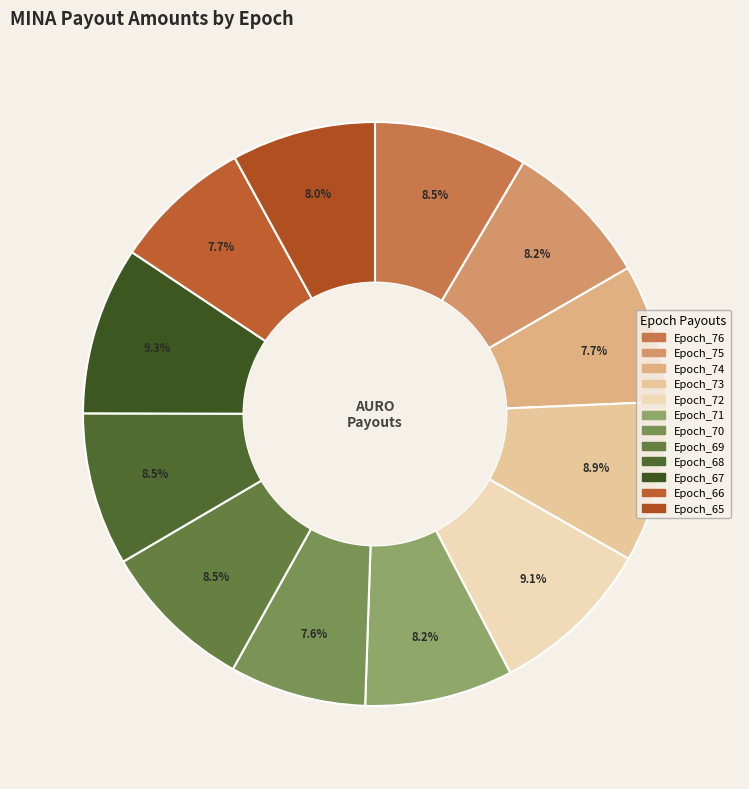

To the nearest percent, what is the difference between the largest and smallest slice percentages?

2%